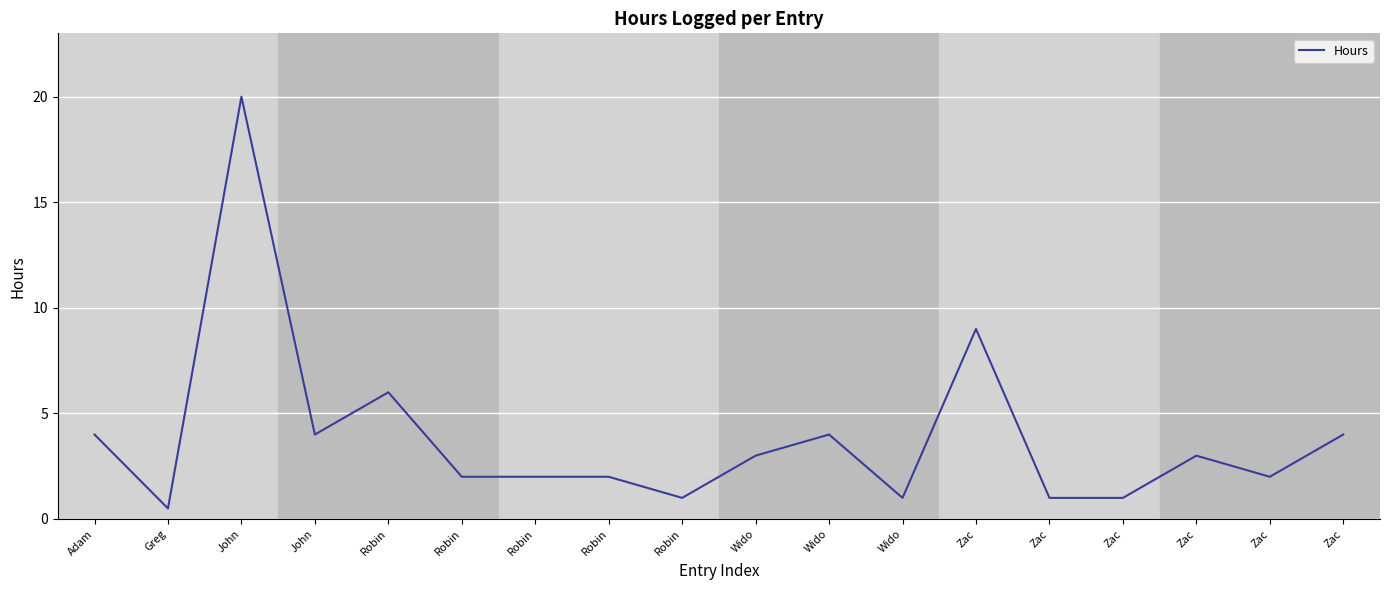

Is this an area chart (filled region under the line)?

No